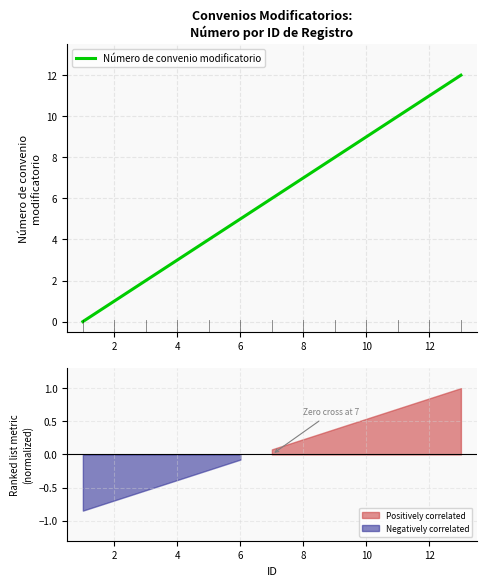

True or false: the data has more than 2 interior local peaks.

False